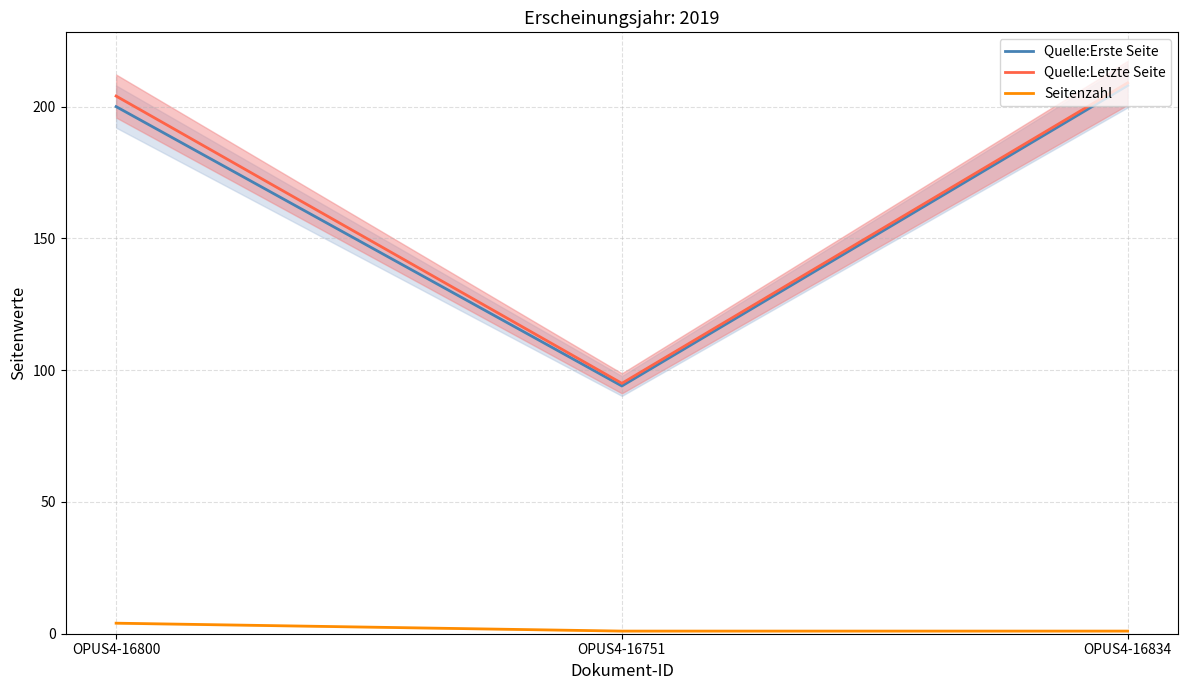

Is the value of Quelle:Erste Seite at OPUS4-16800 greater than the value of Quelle:Letzte Seite at OPUS4-16751?

Yes